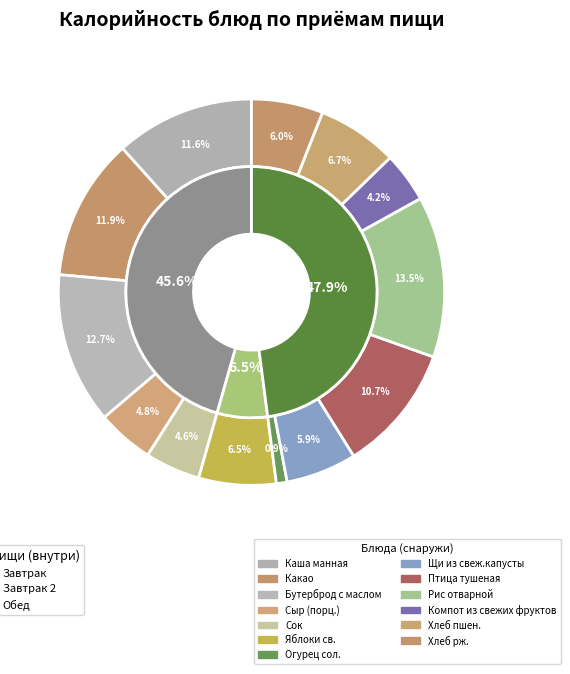

What is the change in value from Птица тушеная to Компот из свежих фруктов?

-94